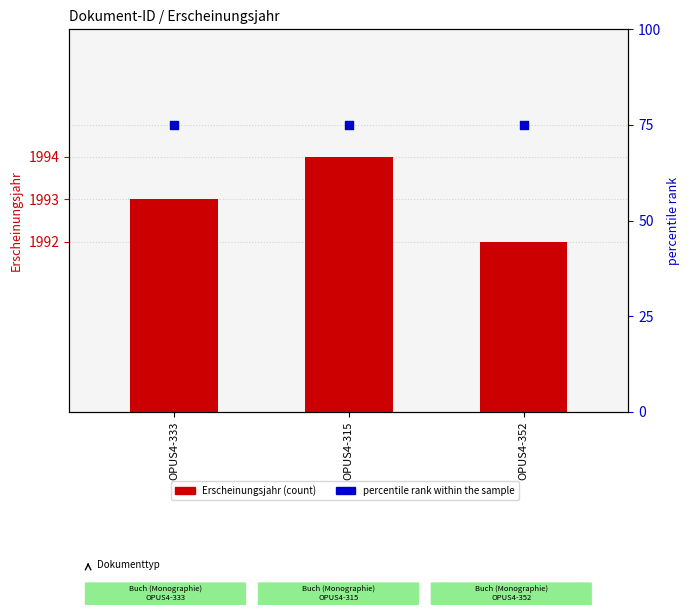

What are all the series names shown in the legend?

Erscheinungsjahr, percentile rank within the sample